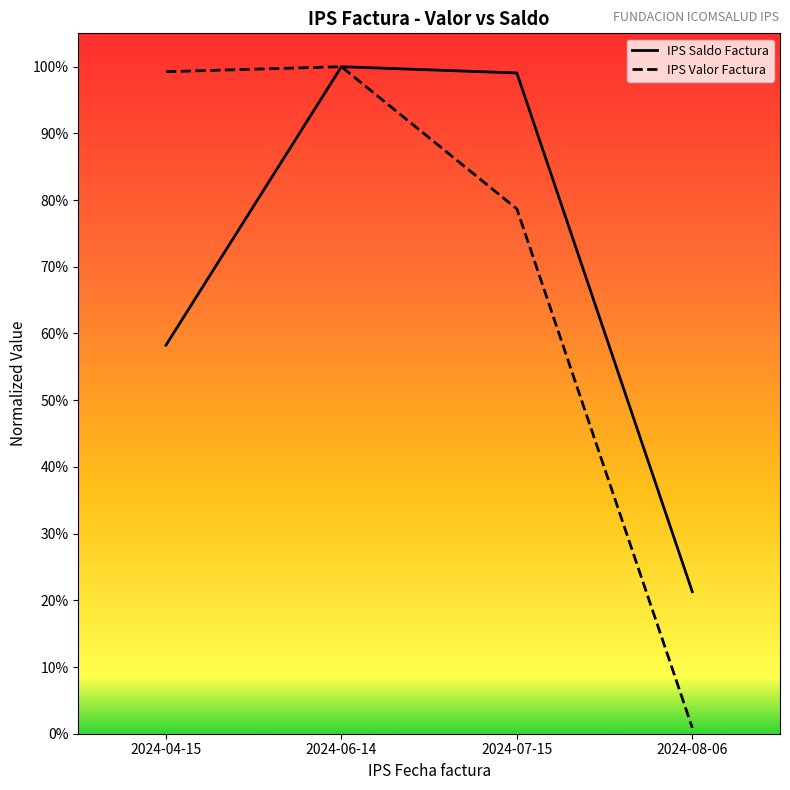

What position from the right is 2024-07-15?

2